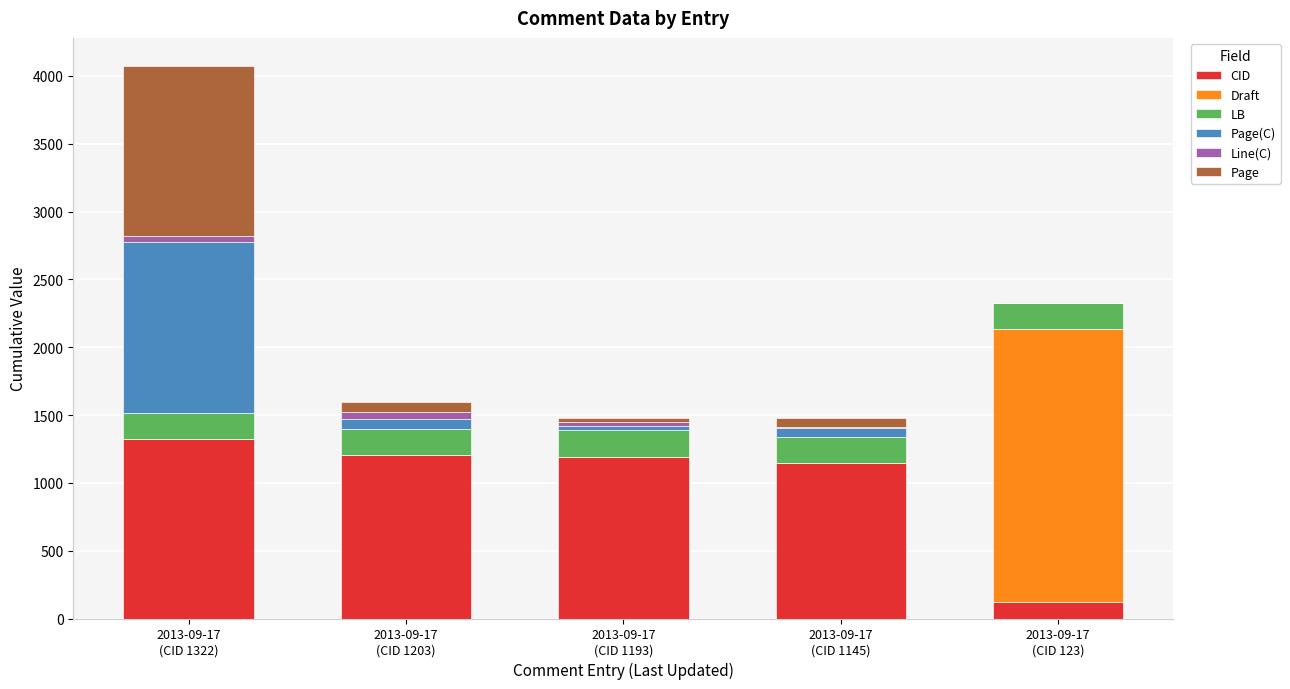

What is the highest value of the CID series?

1322